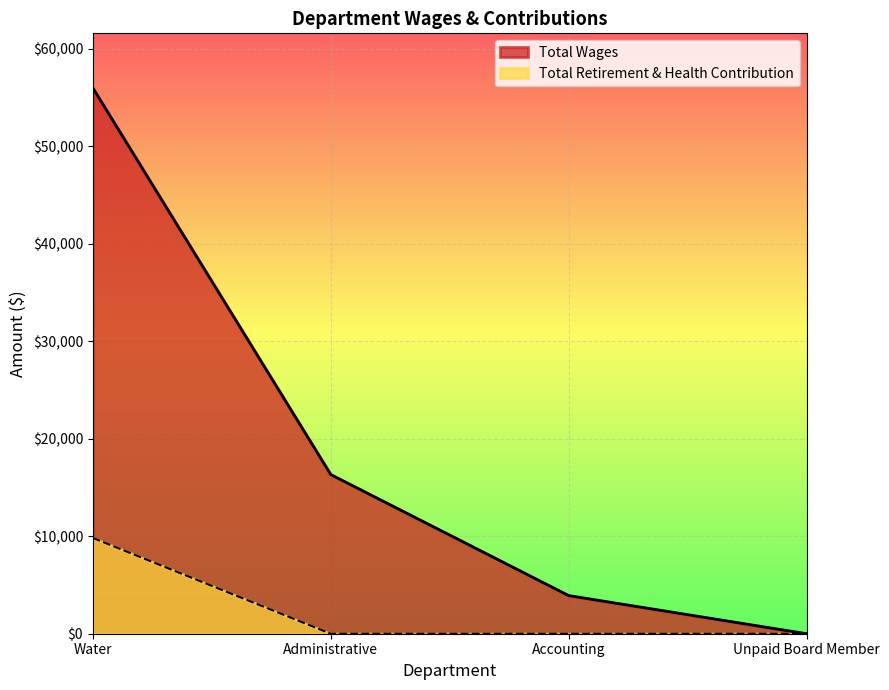

True or false: Total Wages and Total Retirement & Health Contribution cross at least once.

False